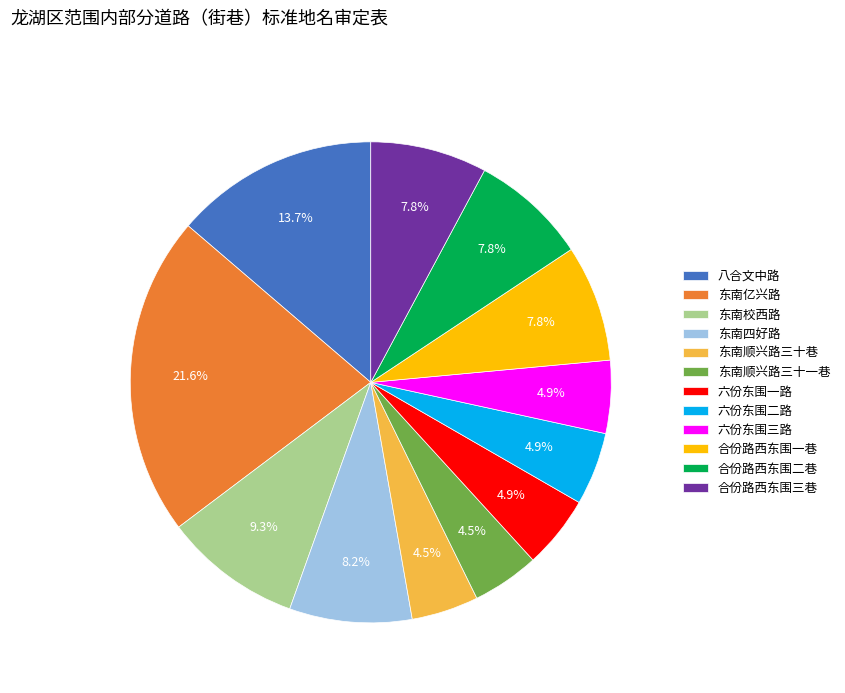

Between 合份路西东围二巷 and 八合文中路, which is larger?

八合文中路